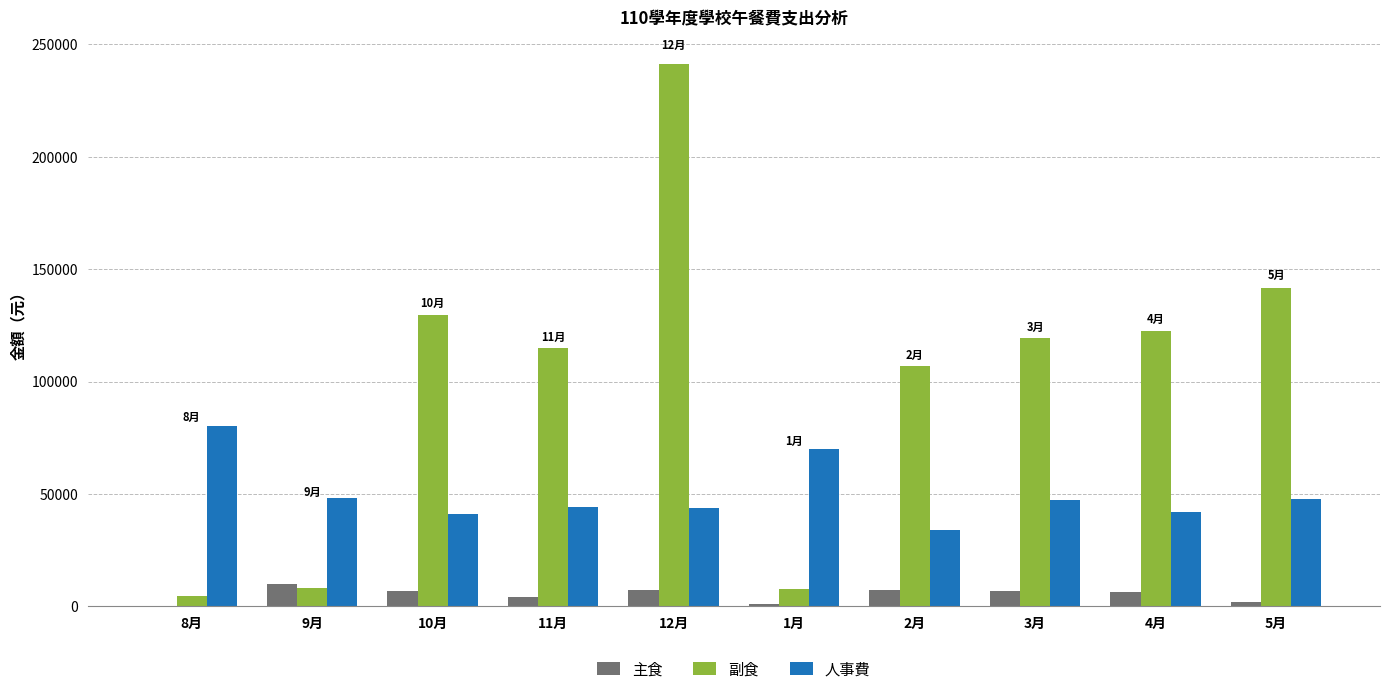

Which category has the highest value across all series?

12月